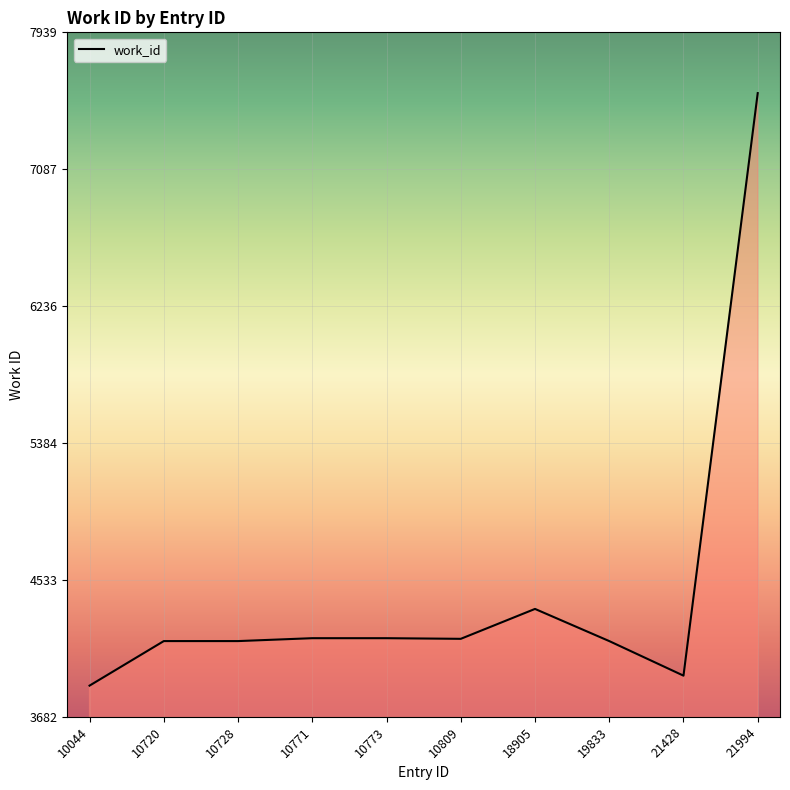

What is the difference between the values at 21428 and 10720?

215